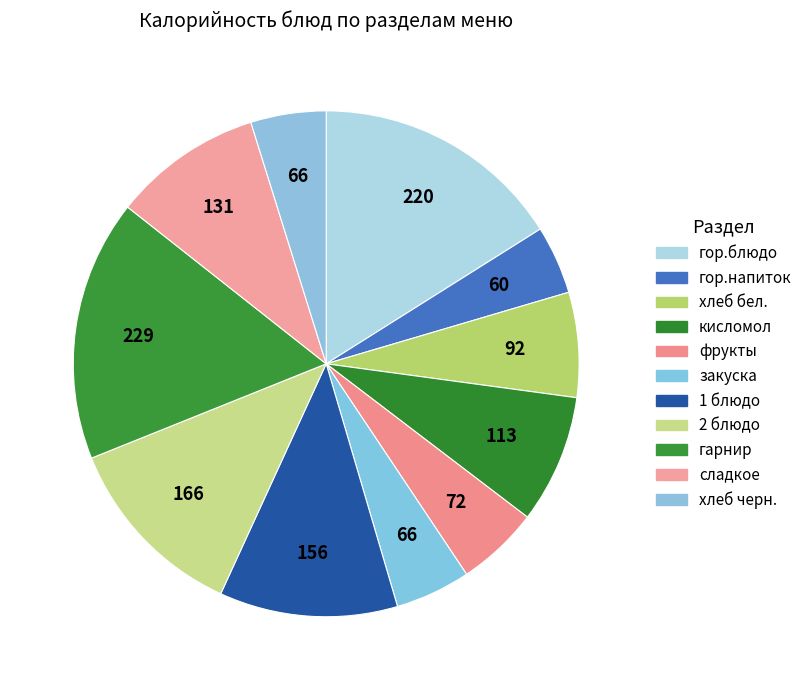

To the nearest percent, what is the combined percentage of гор.напиток and гор.блюдо?

20%